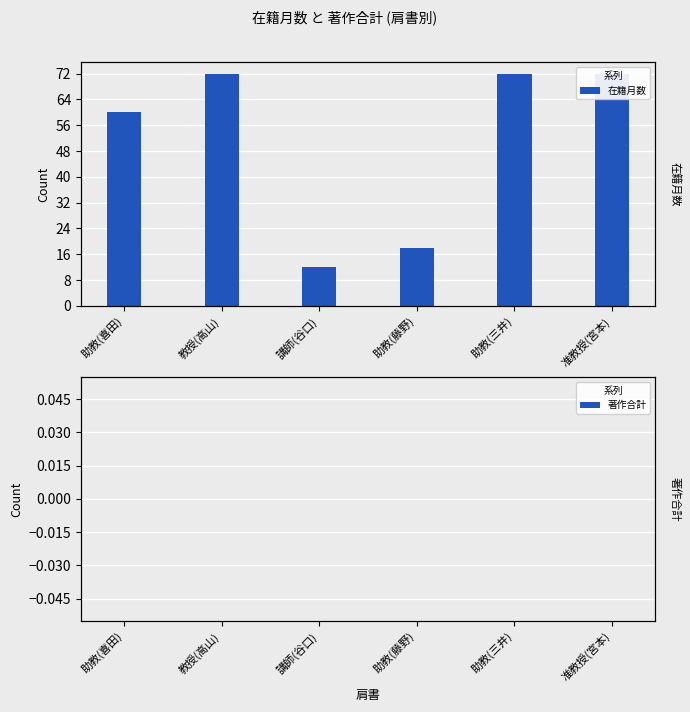

How many bars are there in total?

12